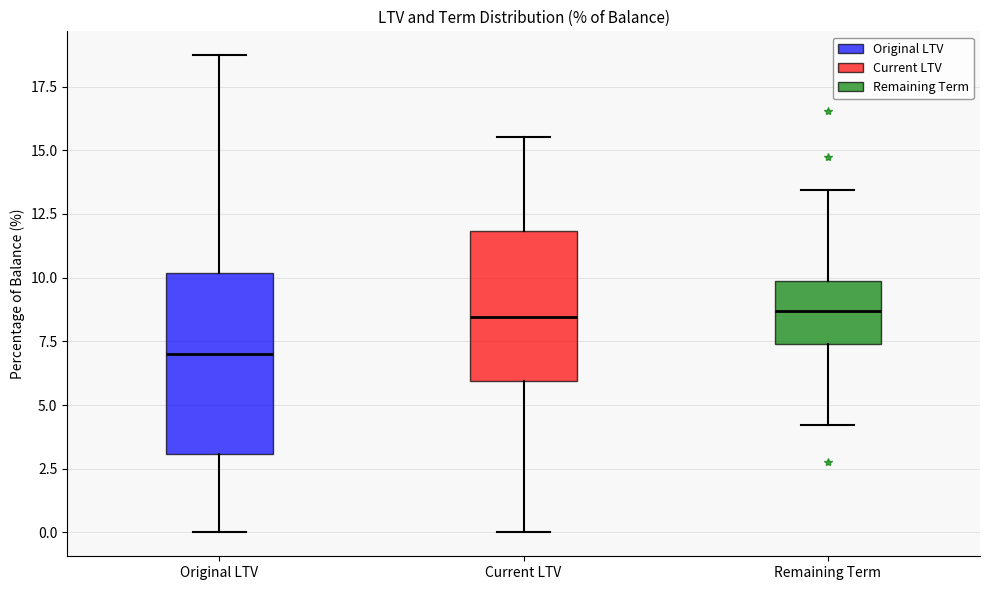

Which box's median line is the lowest?

Original LTV